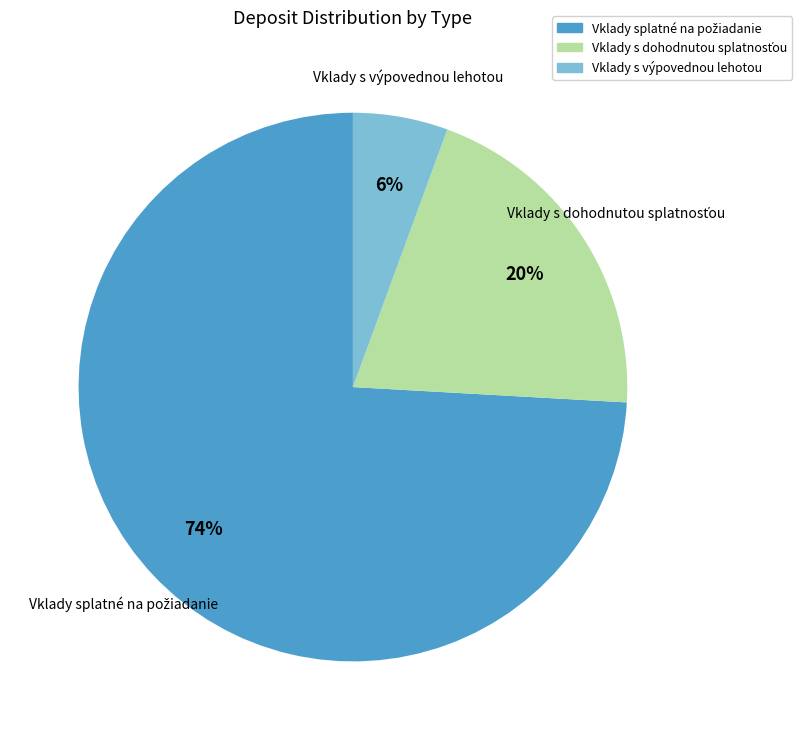

Which category has the smallest portion of the pie?

Vklady s výpovednou lehotou